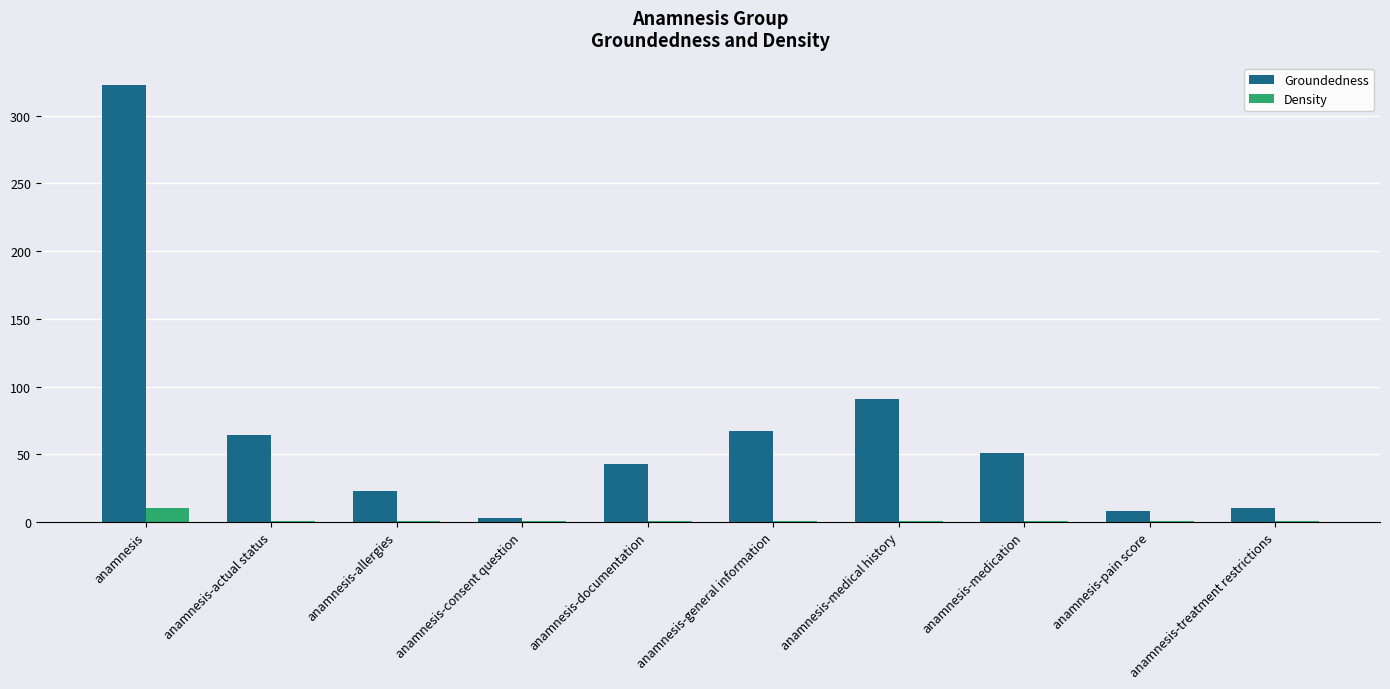

Read the Groundedness value at anamnesis-general information, to the nearest 50.

50